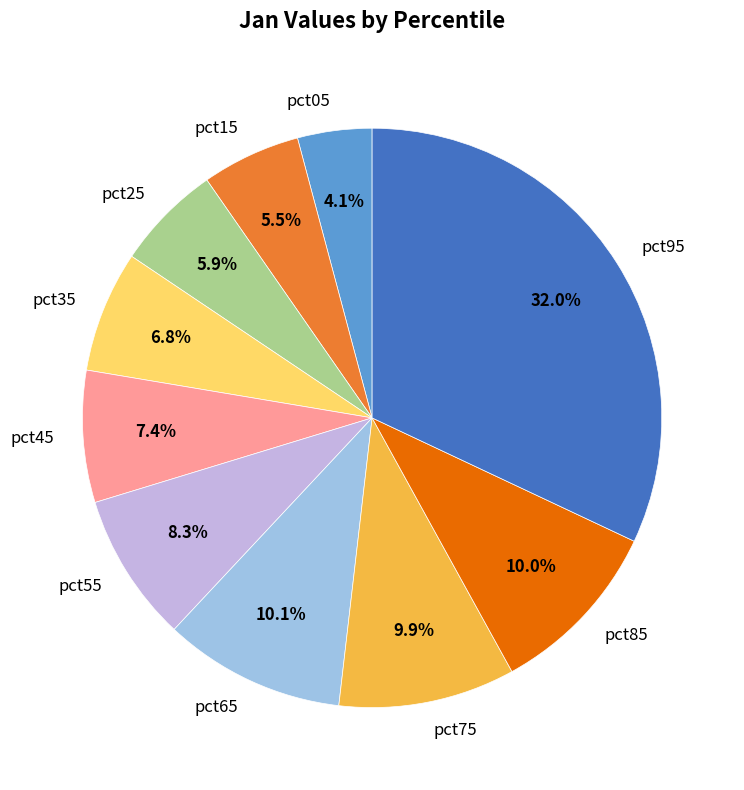

How many segments does this pie chart have?

10